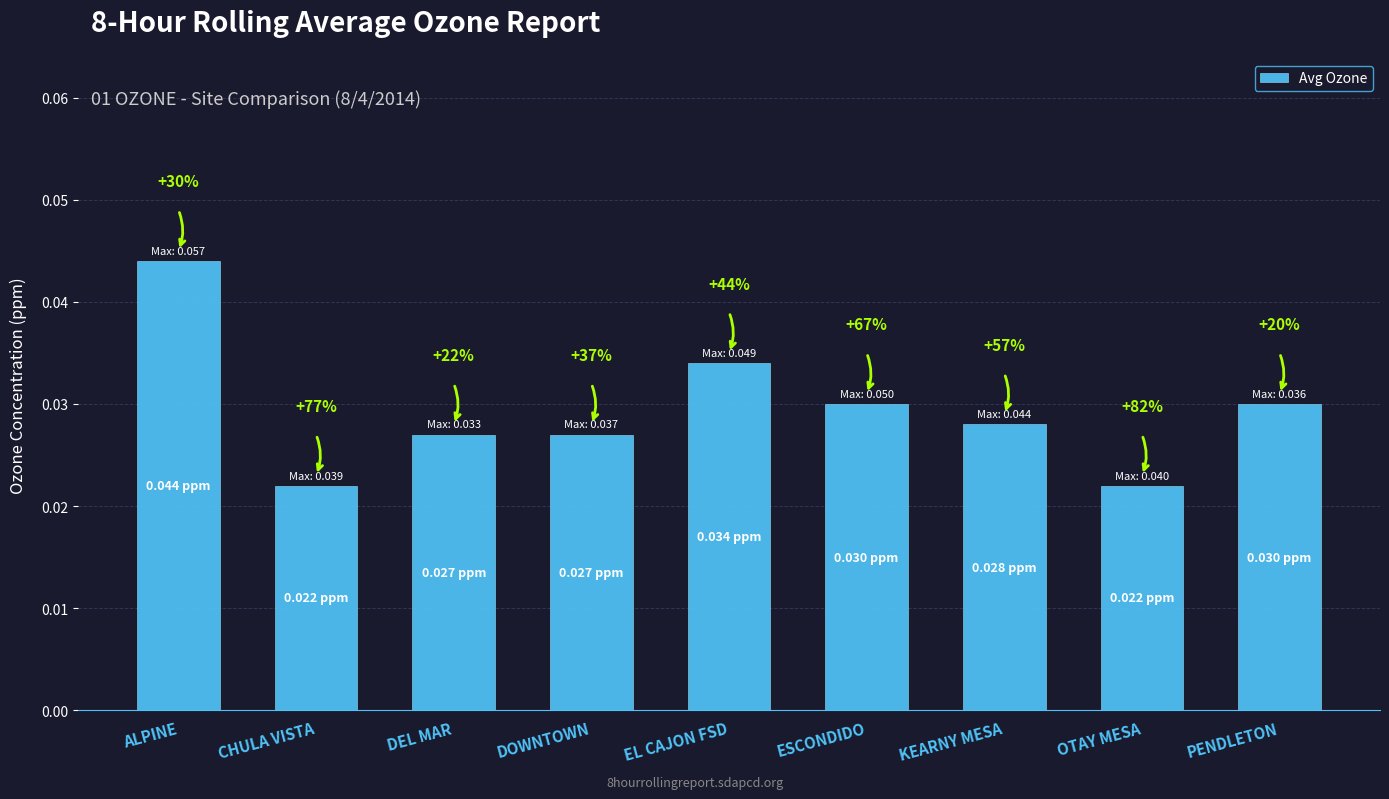

Are the bars horizontal?

No